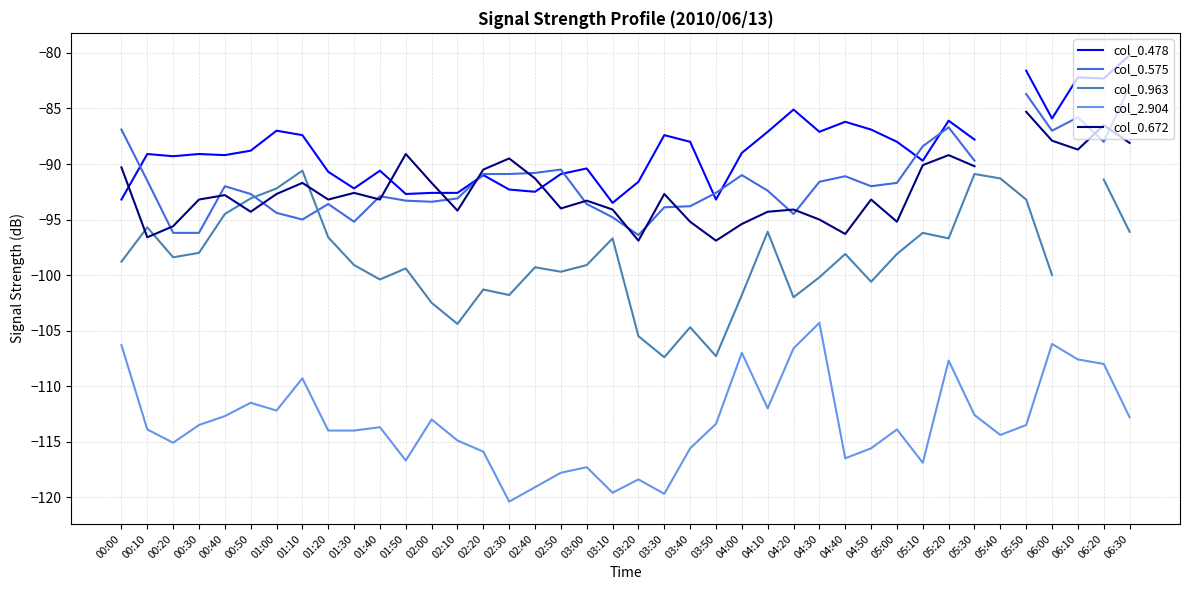

How many interior local valleys does the col_0.478 series have?

11